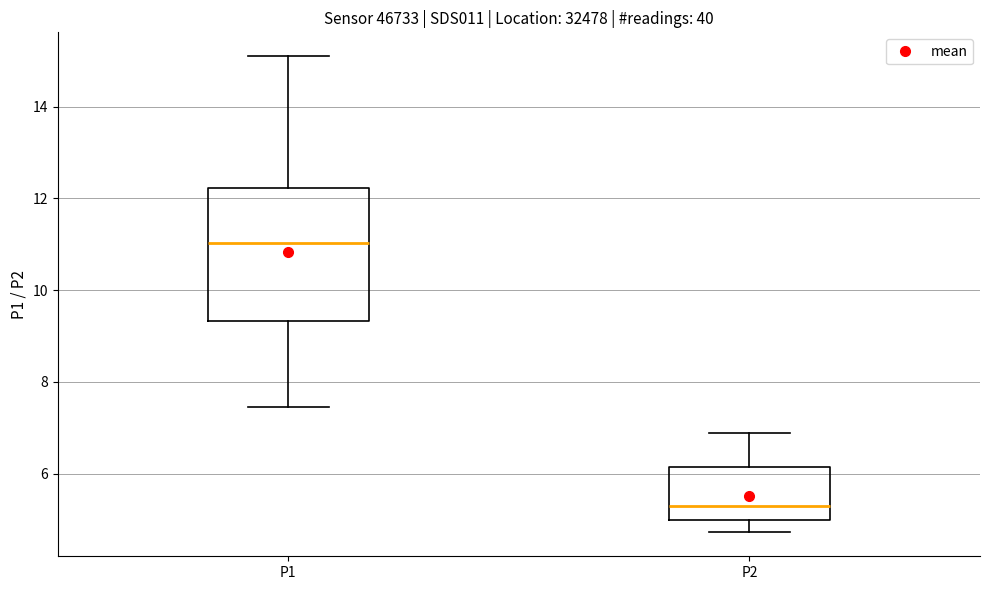

Reading left to right, read every box against the y-axis: the position of its median line, the range the box covers, and the ends of its whiskers. The values are not printed on the chart, so give them approximately, as read against the axis.

P1: median 11.0, box 9.4 to 12.2, whiskers 7.4 to 15.2
P2: median 5.2, box 5.0 to 6.2, whiskers 4.8 to 6.8